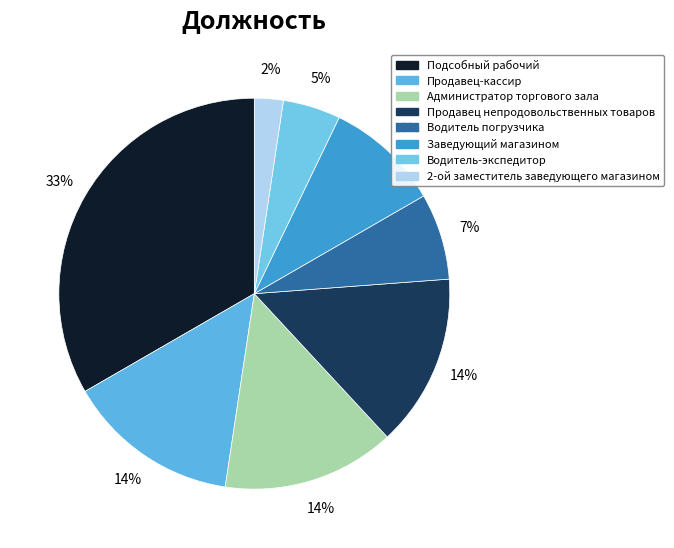

Which slice is the smallest?

2-ой заместитель заведующего магазином